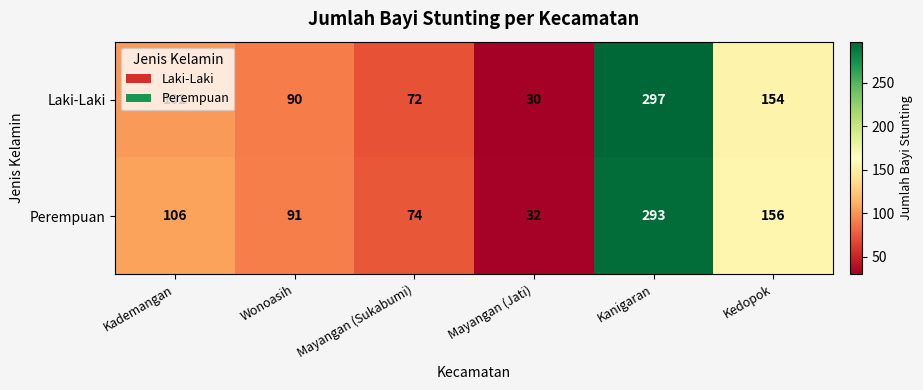

Rank the series at Mayangan (Jati) from lowest to highest value.

Laki-Laki, Perempuan